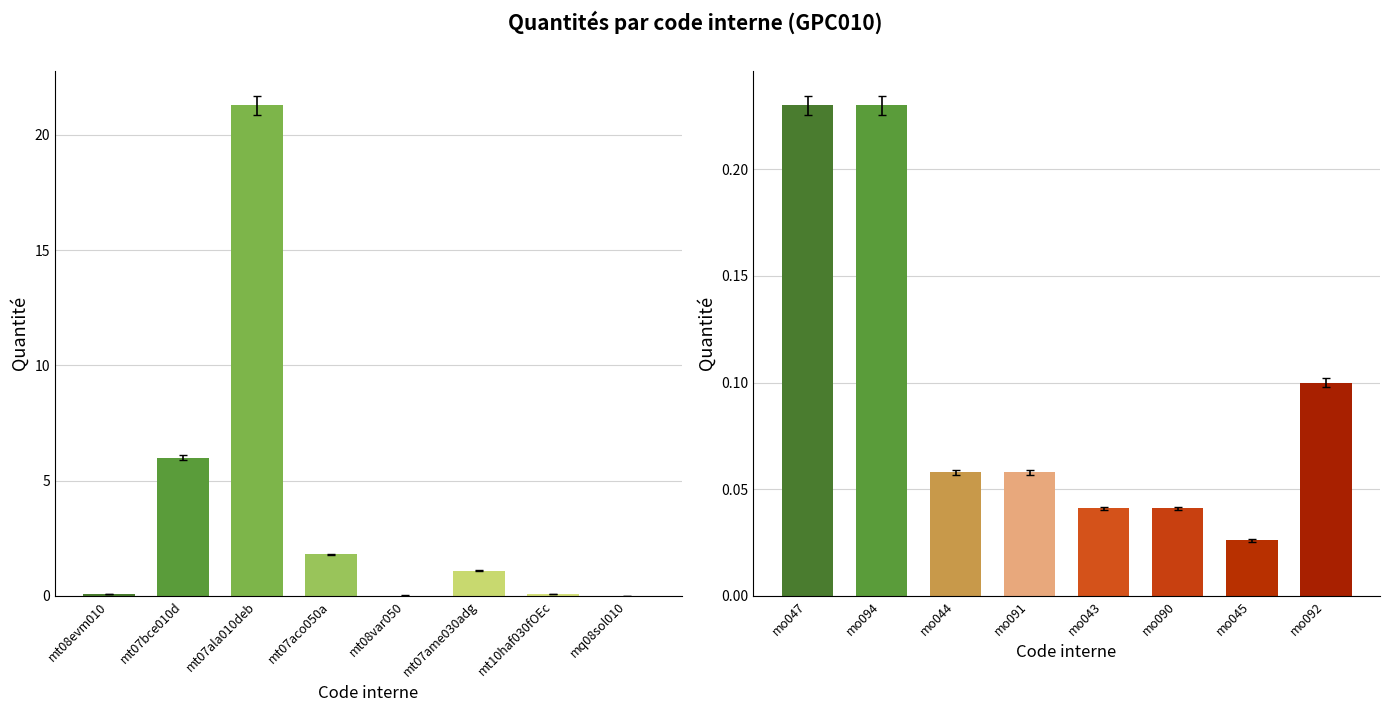

The value at mt07ala010deb is 8.2. True or false?

False